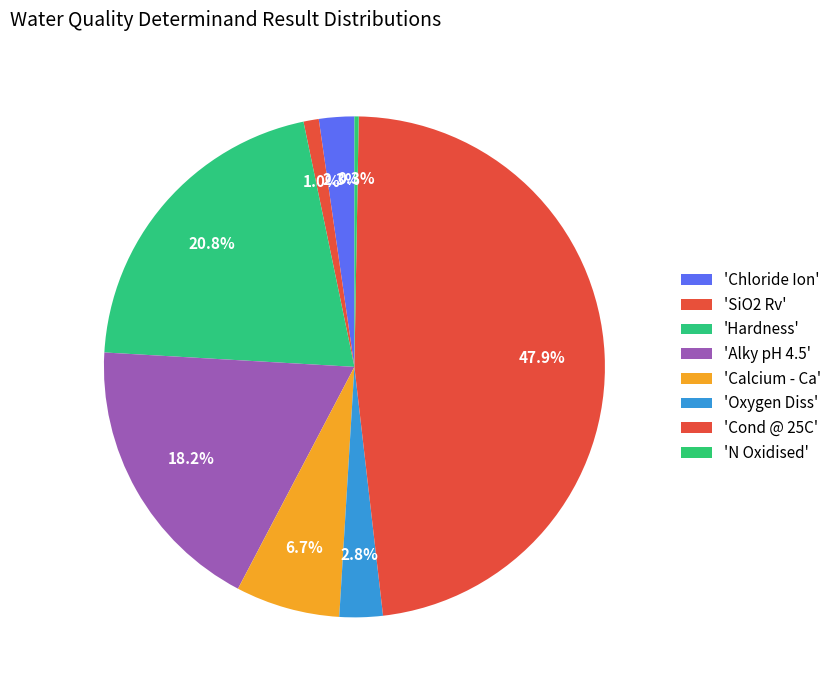

To the nearest percent, what is the difference between the largest and smallest slice percentages?

48%